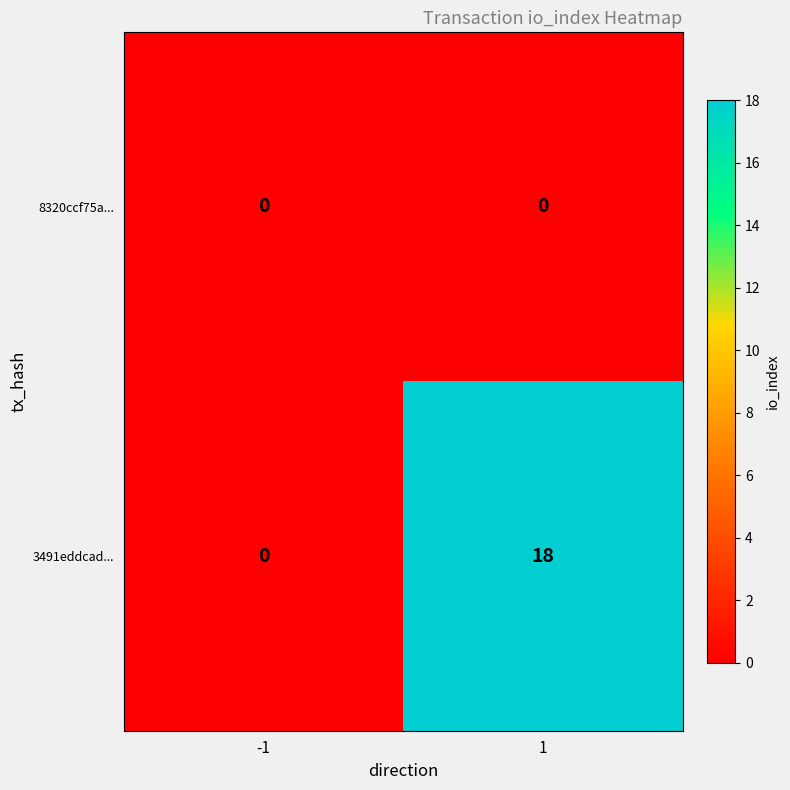

Reading right to left, list all the values displayed in this chart.

8320ccf75a...: 0	0
3491eddcad...: 18	0